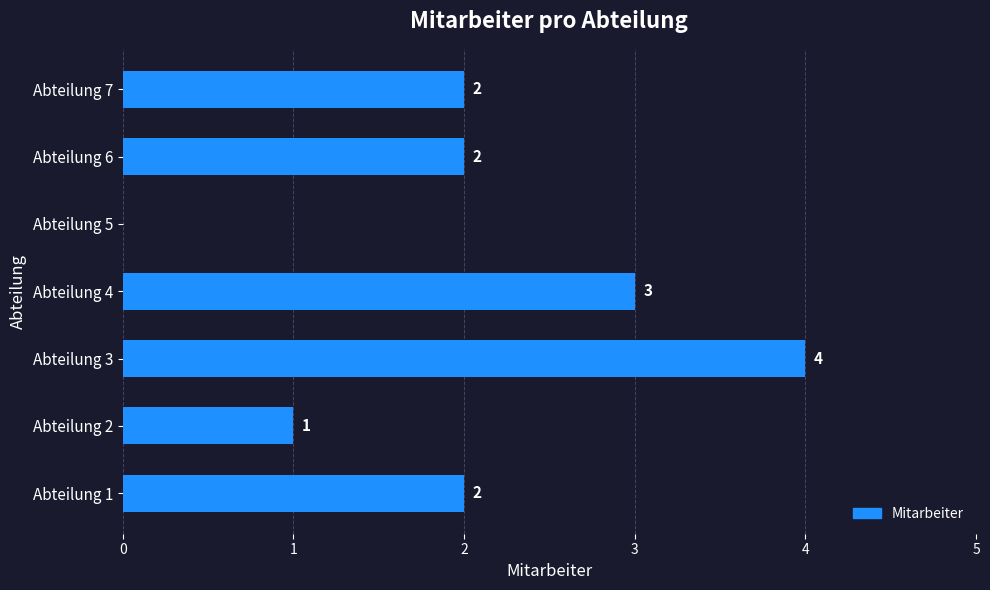

Are the bars grouped side by side (vs. stacked)?

No